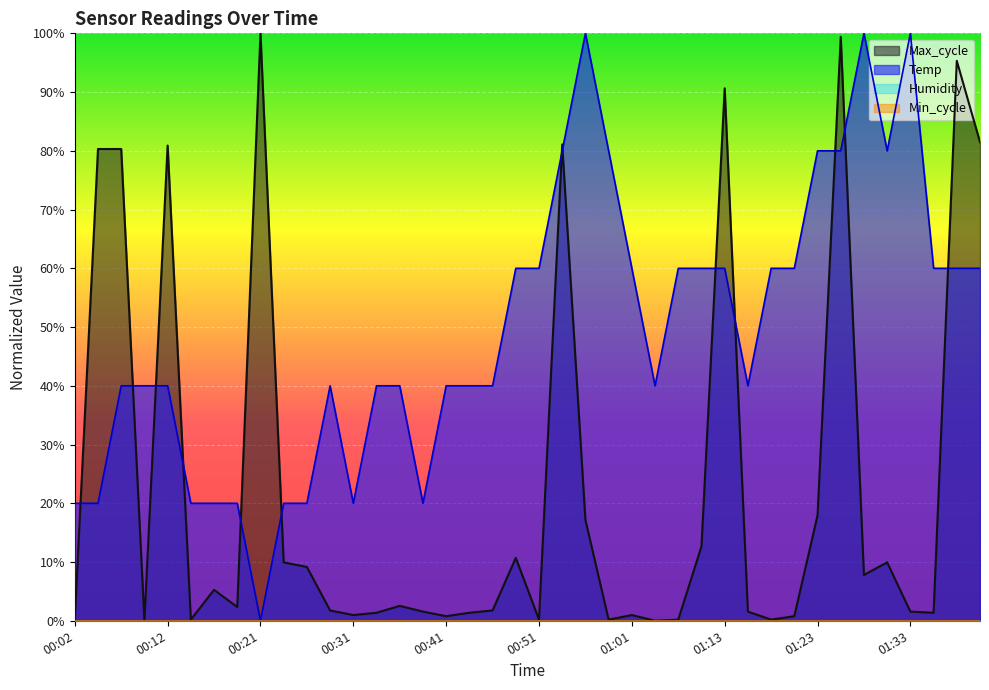

Between which two adjacent categories do Max_cycle and Temp first intersect?

00:02 and 00:04